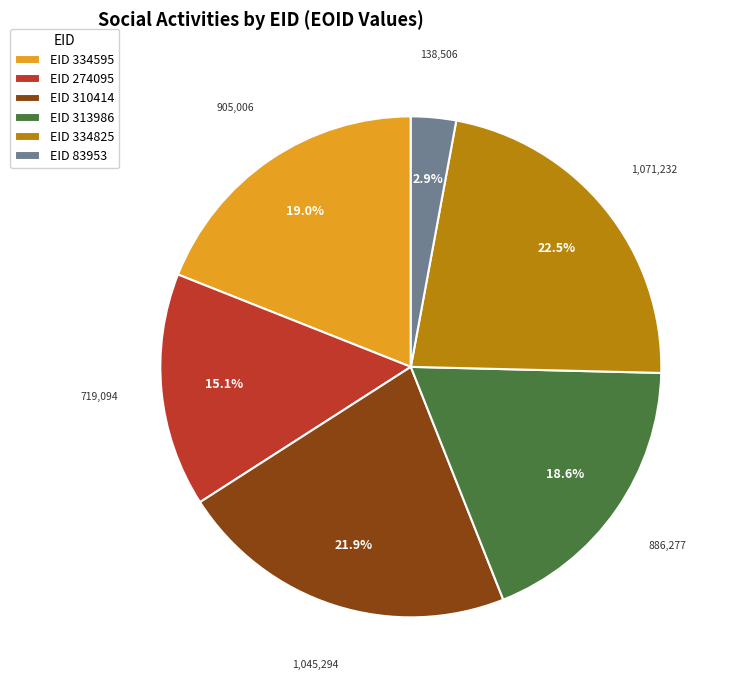

Combined, what portion of the pie is EID 334825 and EID 313986?

41.1%